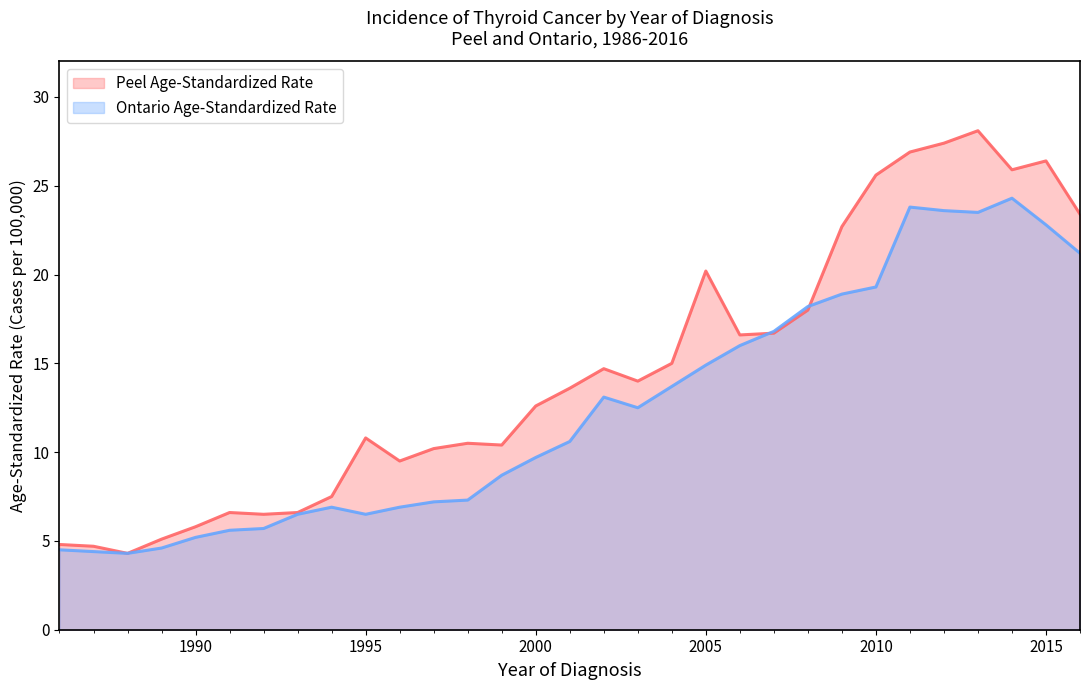

At which label is Ontario Age-Standardized Rate closest to 14?

2004